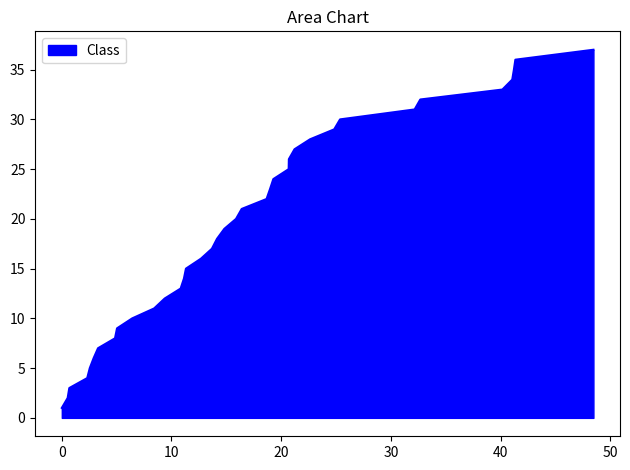

What is the maximum value shown in the chart?

37